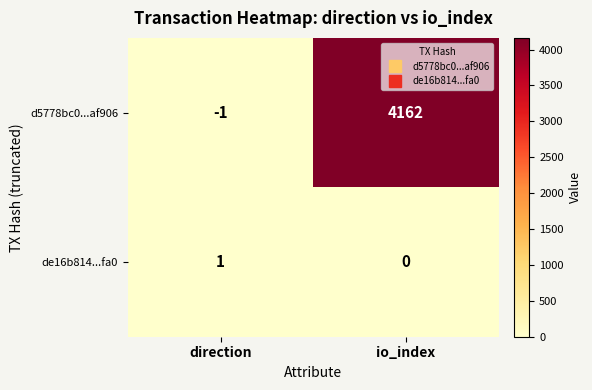

What value does the d5778bc0...af906 series have at io_index?

4162